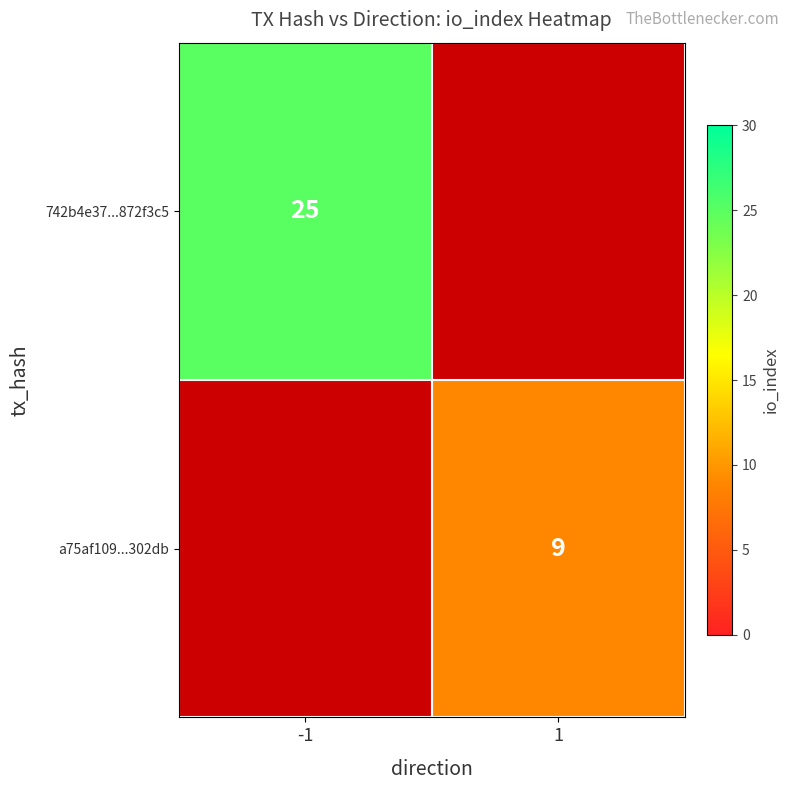

Is it true that a75af109...302db equals 5 at 1?

False